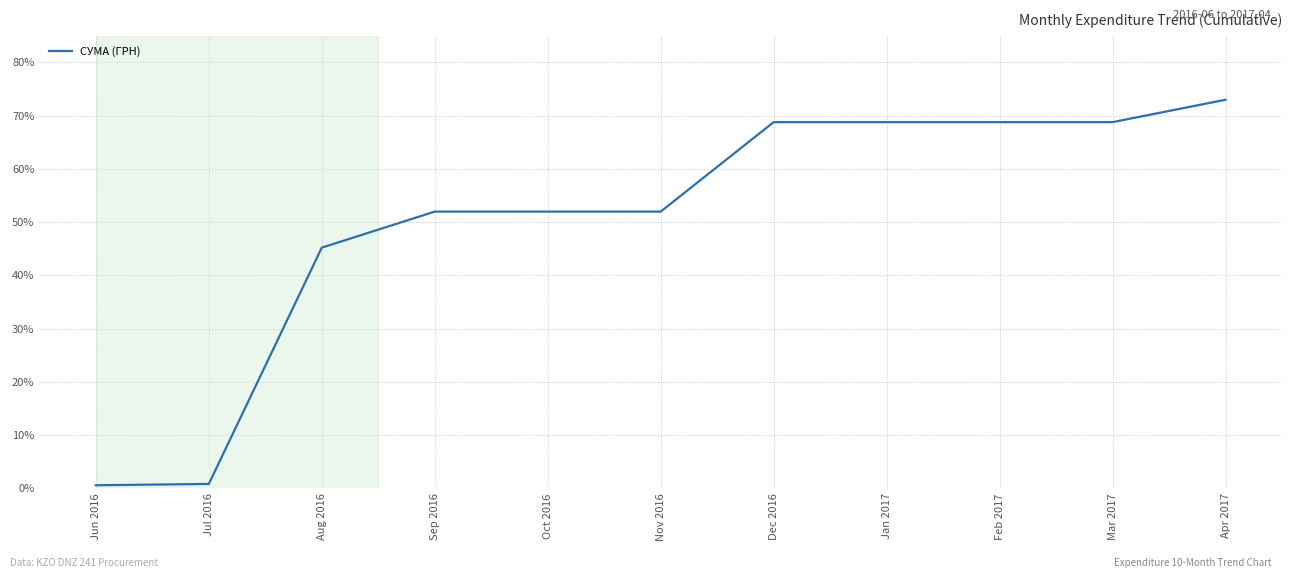

Between Sep 2016 and Mar 2017, which is larger?

Mar 2017